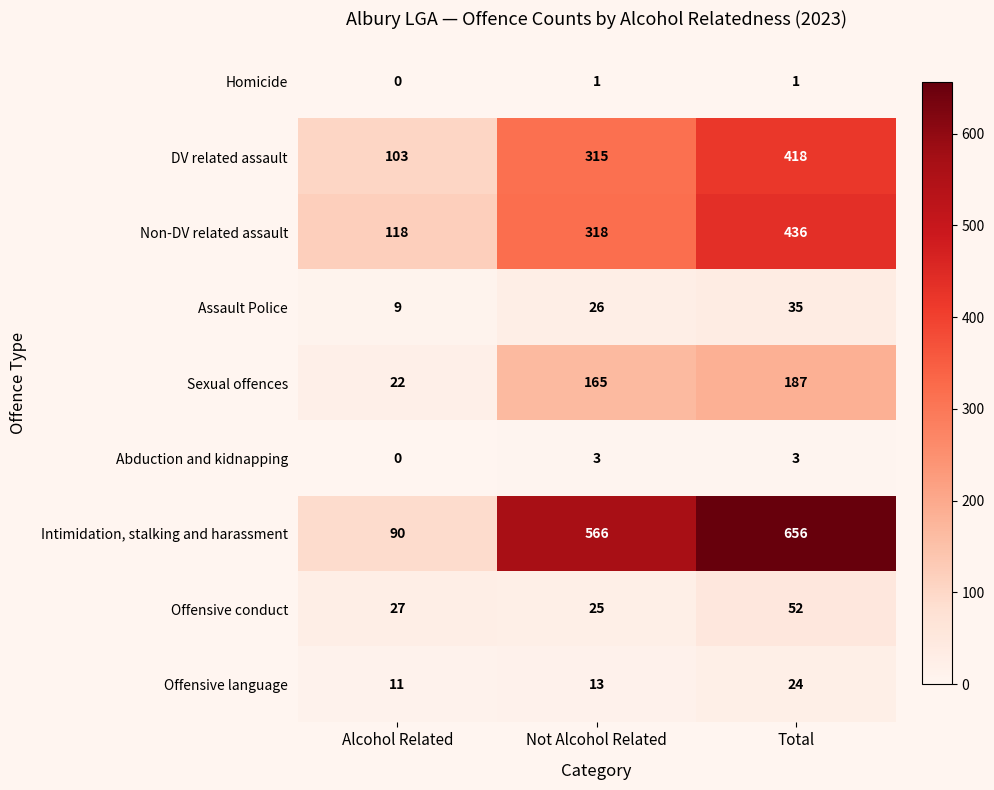

Which series has the widest spread of values?

Intimidation, stalking and harassment